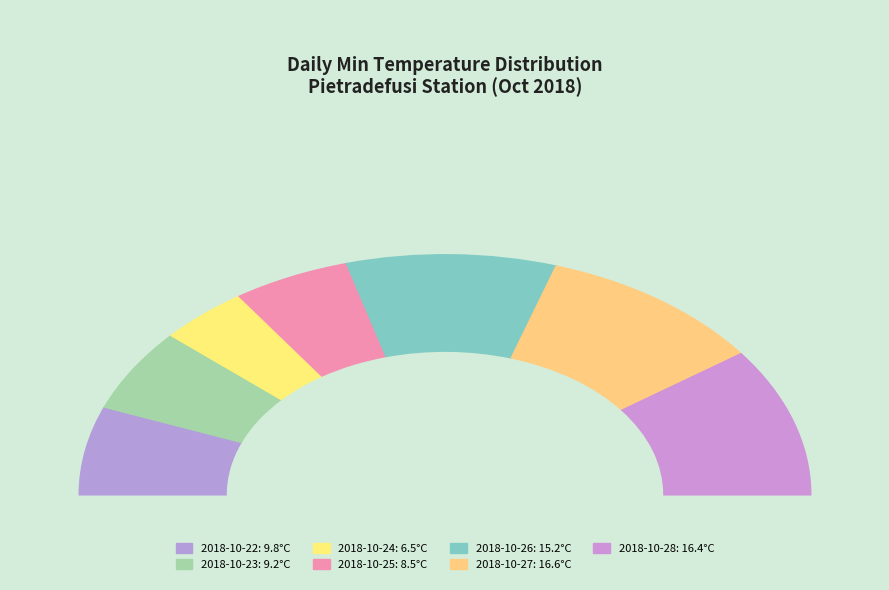

Combined, do 2018-10-23 and 2018-10-26 account for over 50%?

No